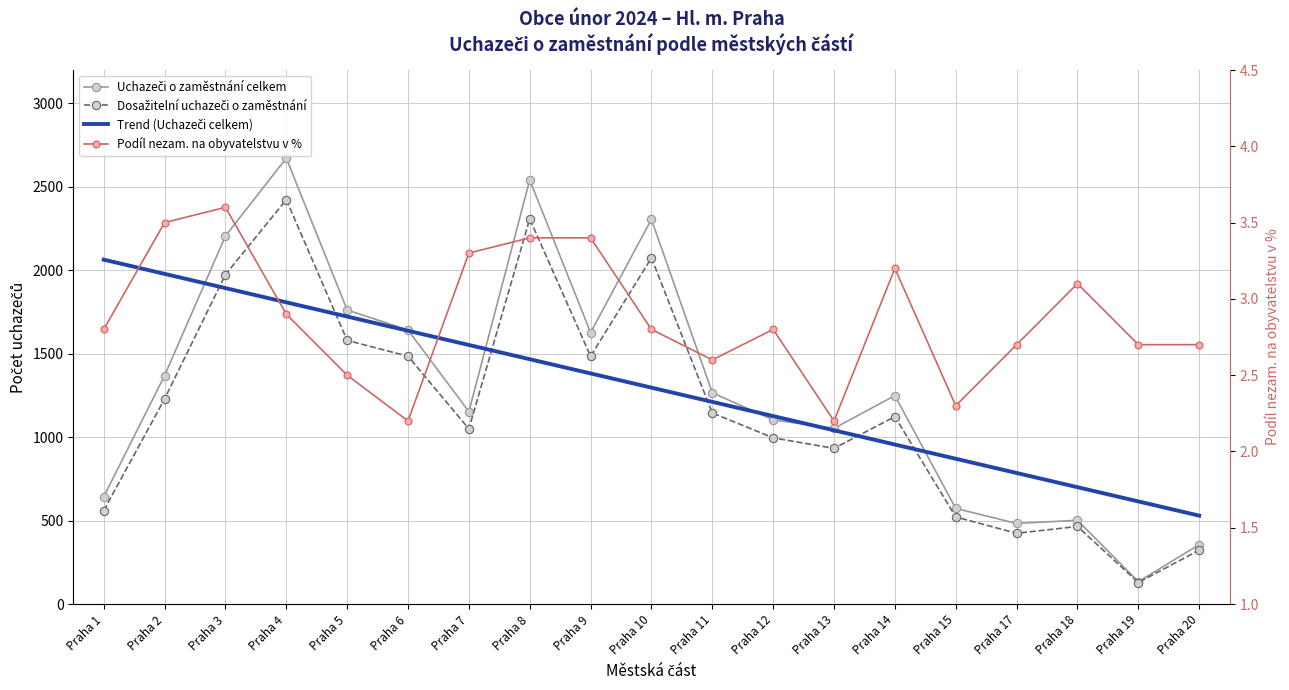

True or false: Uchazeči o zaměstnání celkem and Dosažitelní uchazeči o zaměstnání cross at least once.

False